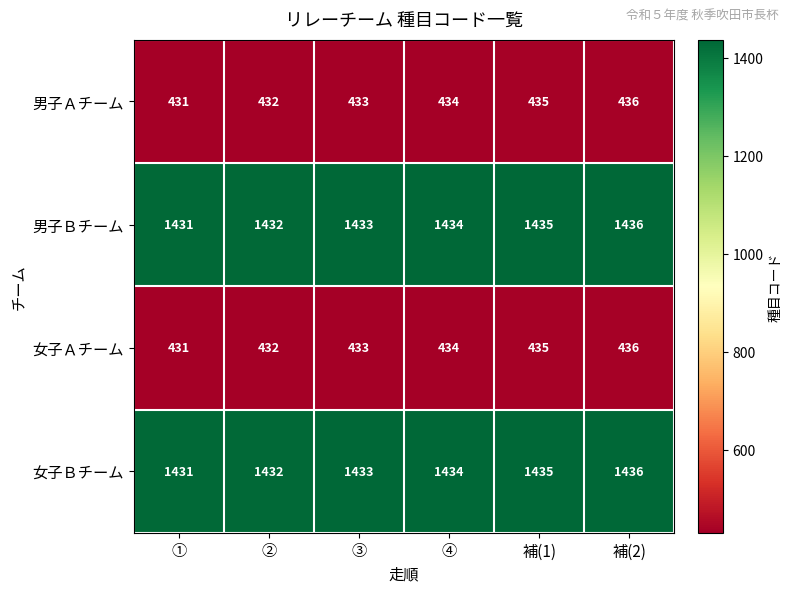

At which category is the sum across all series the highest?

補(2)